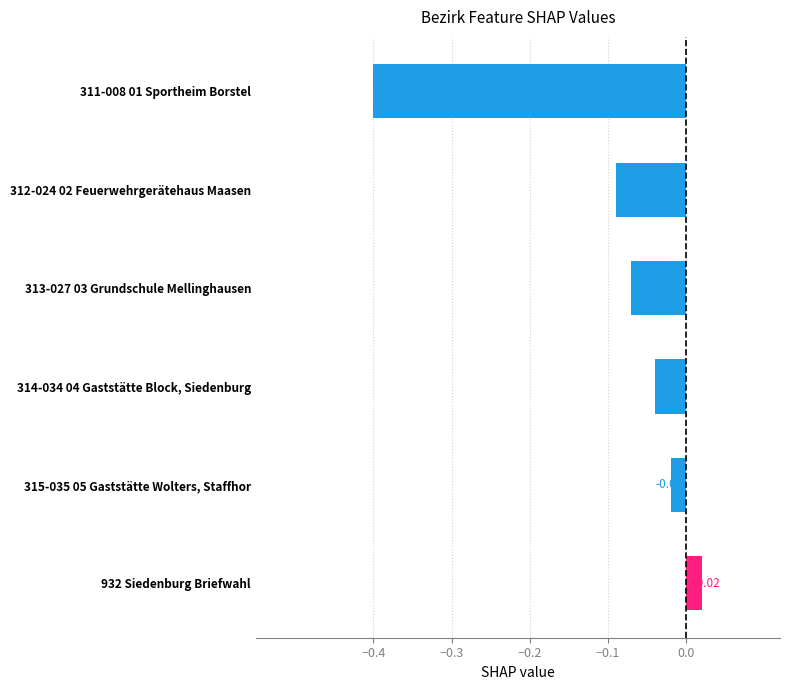

How many values are above zero?

1